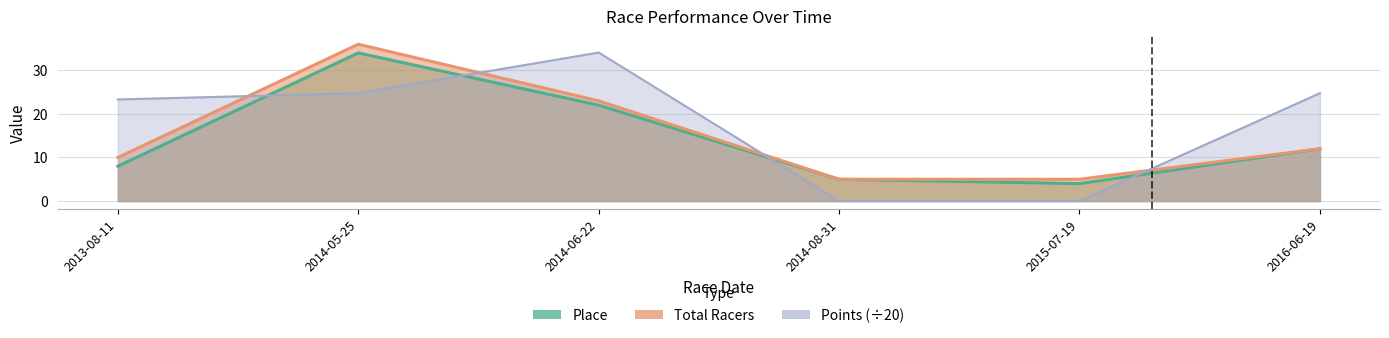

How many times do Points and Place cross each other?

4